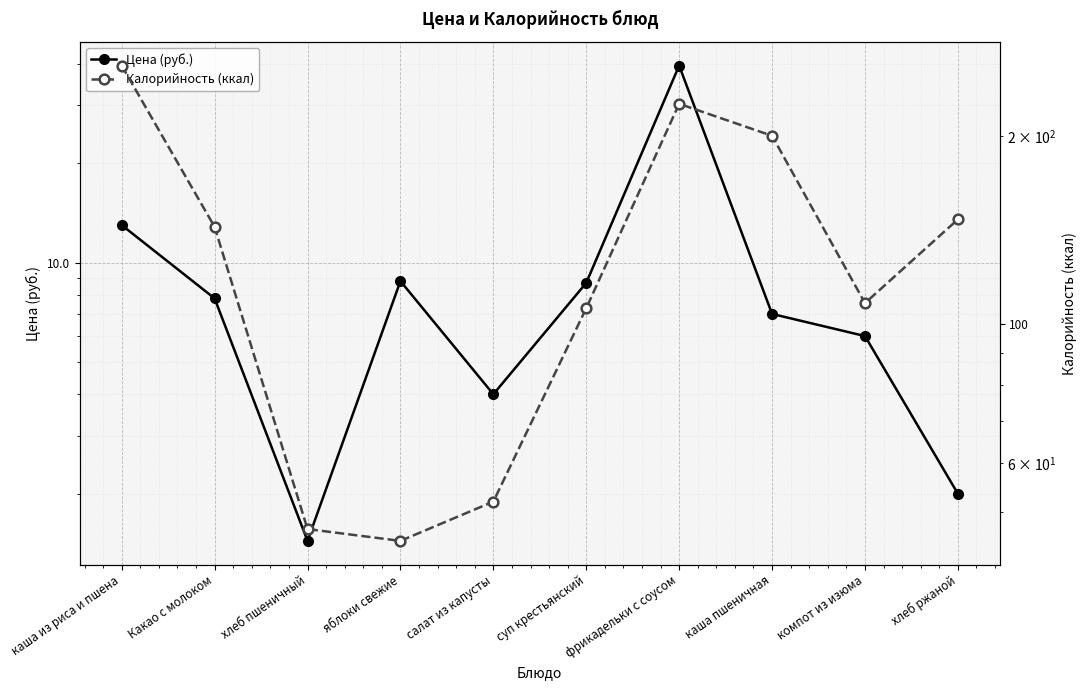

What are all the series names shown in the legend?

Цена (руб.), Калорийность (ккал)